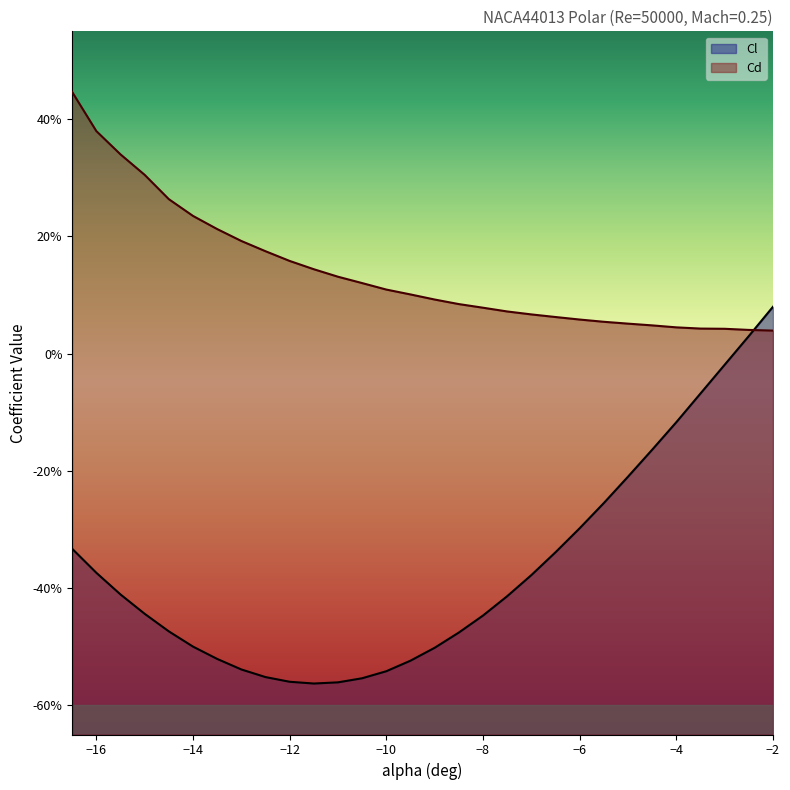

What is the value of the Cl point at the 24th from the left?

-0.2